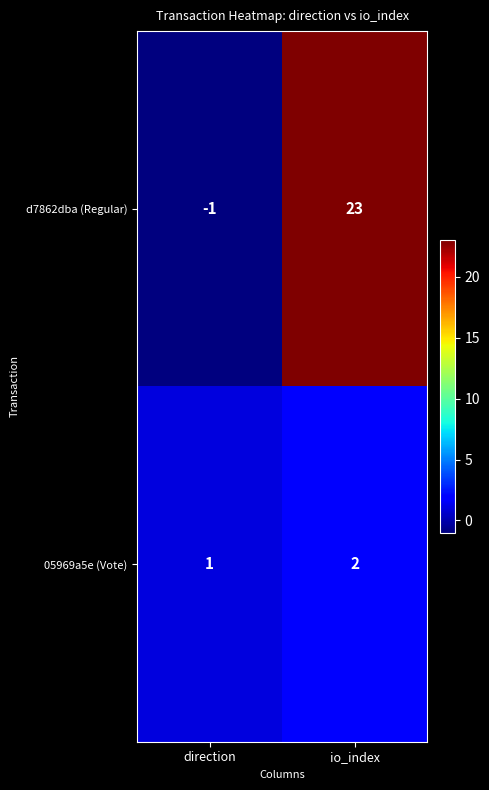

Reading right to left, transcribe all the data shown in this chart.

d7862dba (Regular): 23	-1
05969a5e (Vote): 2	1